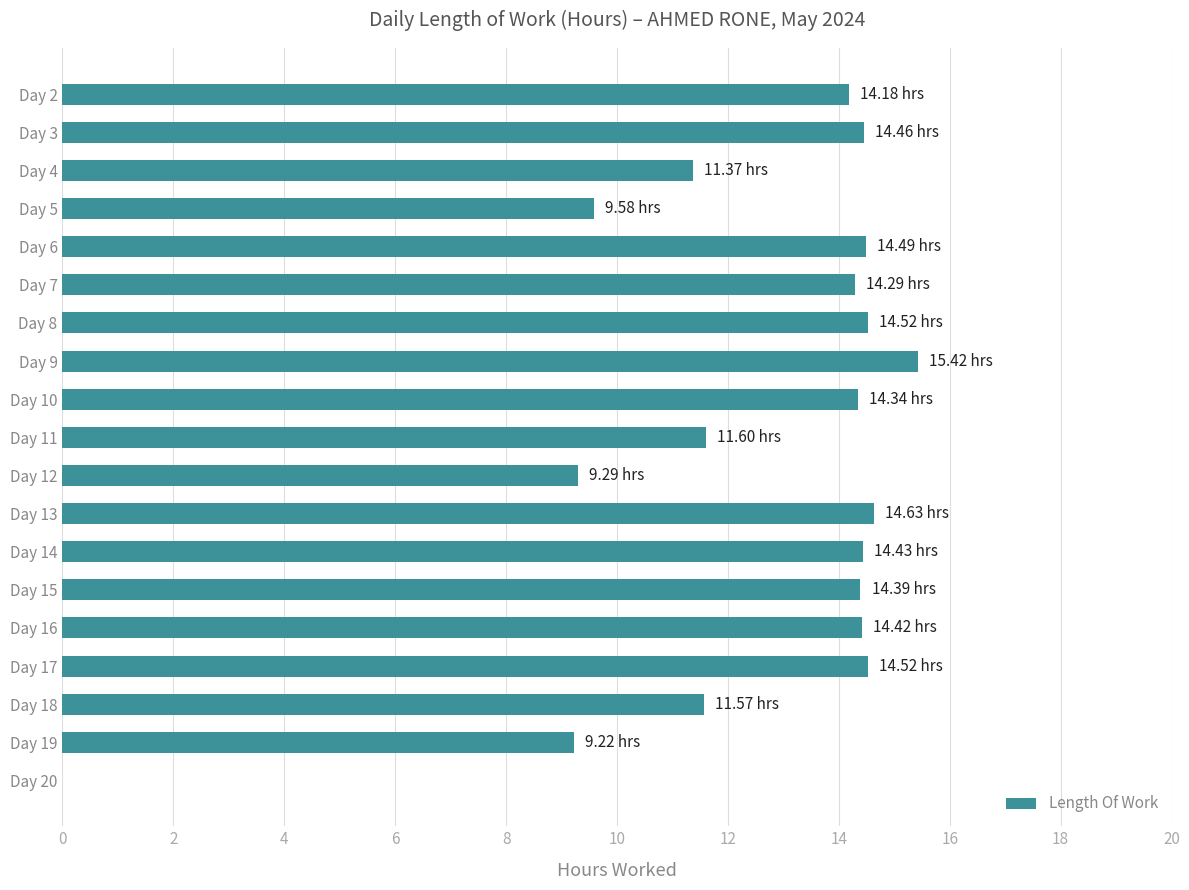

Are the bars grouped side by side (vs. stacked)?

No